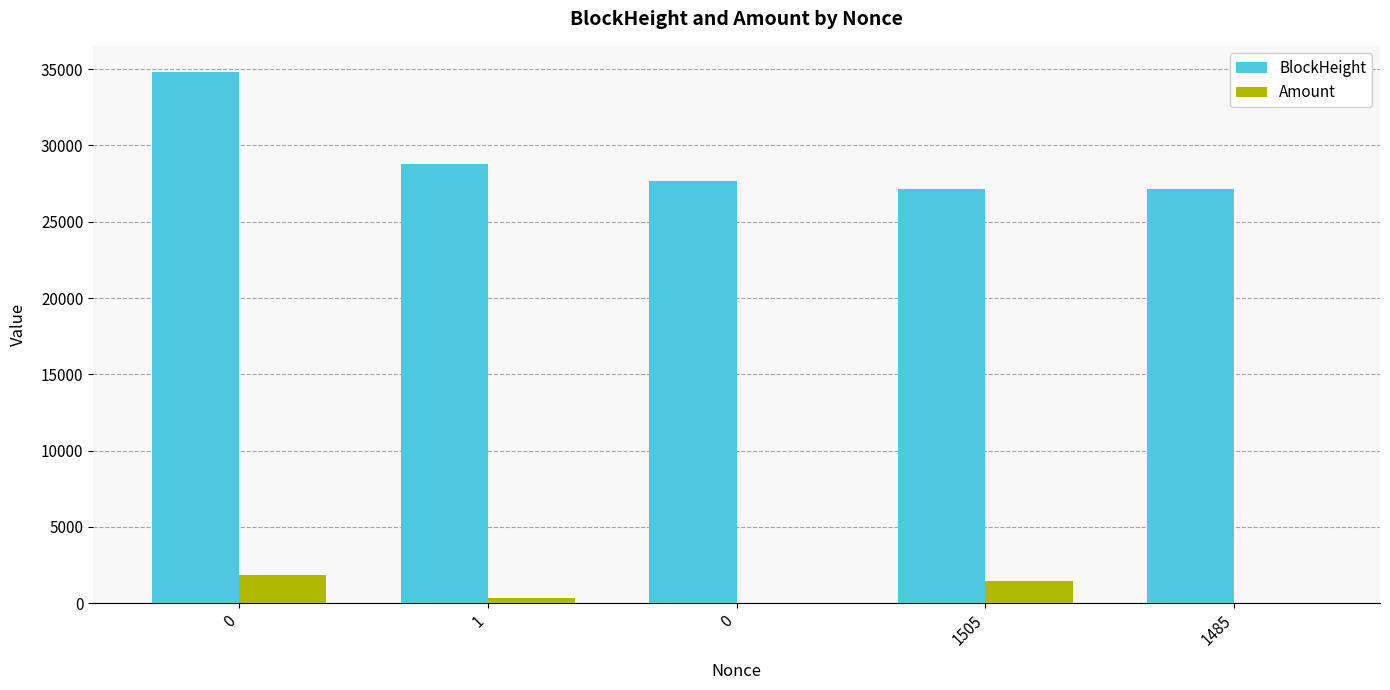

At how many categories does at least one series exceed 31031?

1